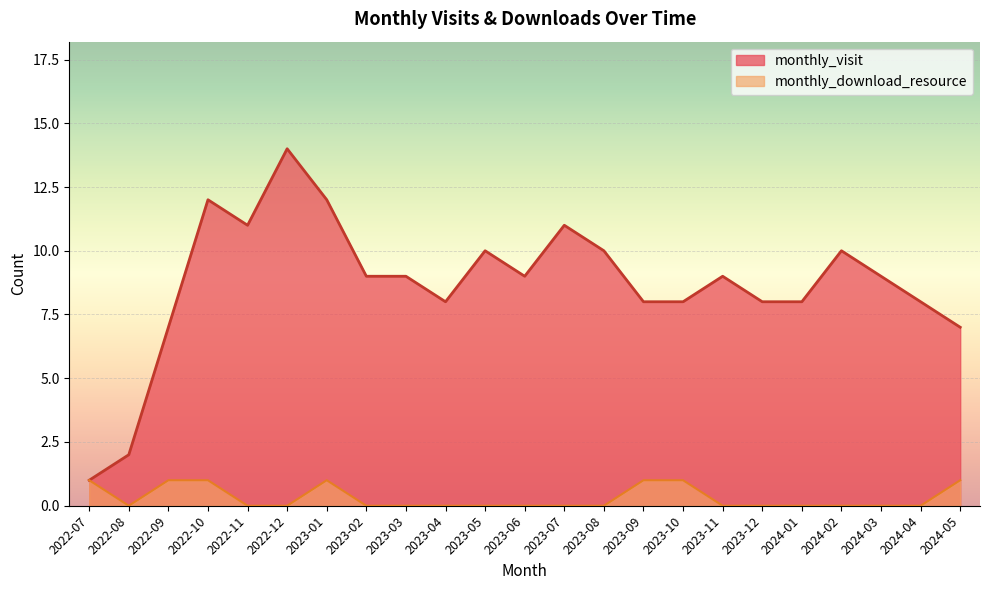

Where is the first local maximum for monthly_download_resource?

2023-01